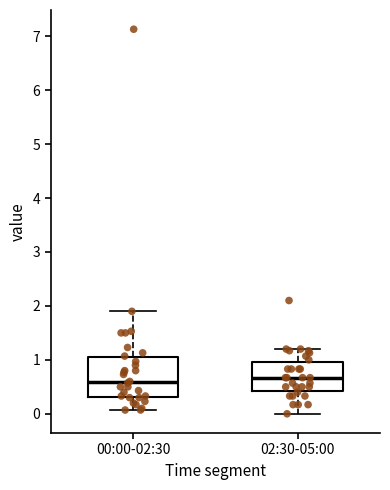

Where does the lower whisker of the box for 02:30-05:00 end on the y-axis? The values are not printed on the chart, so give them approximately, as read against the axis.

0.0